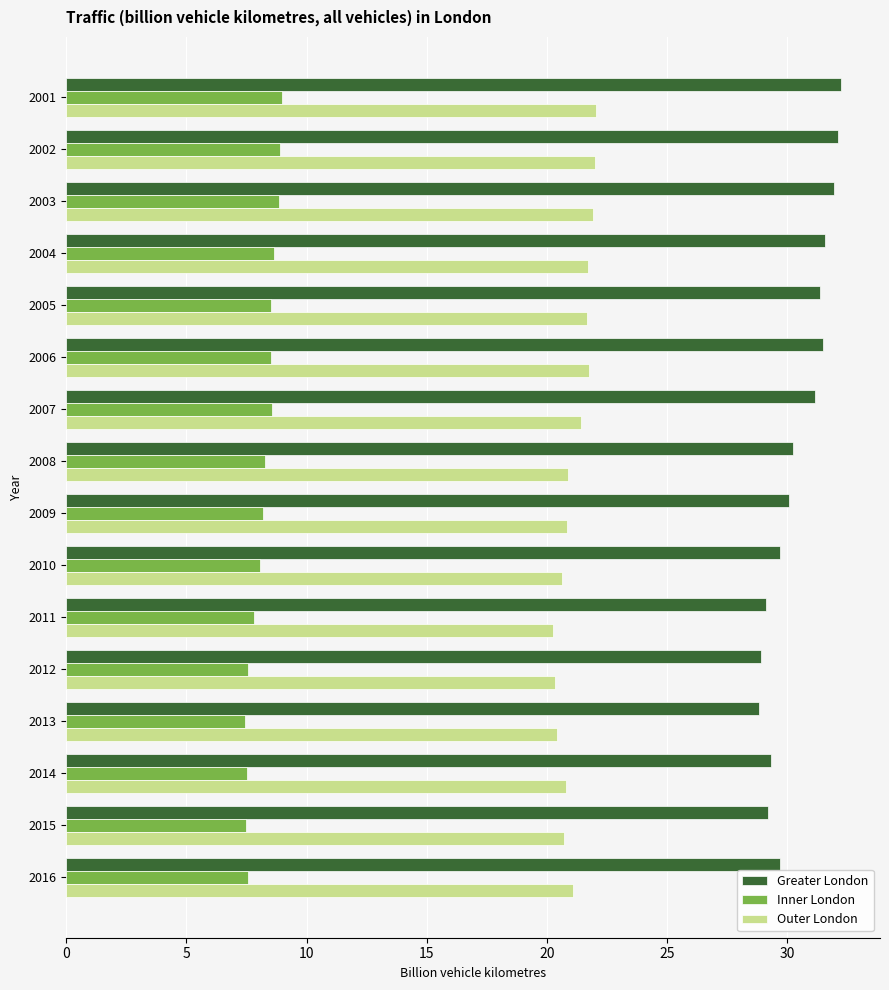

How many series are shown in this chart?

3